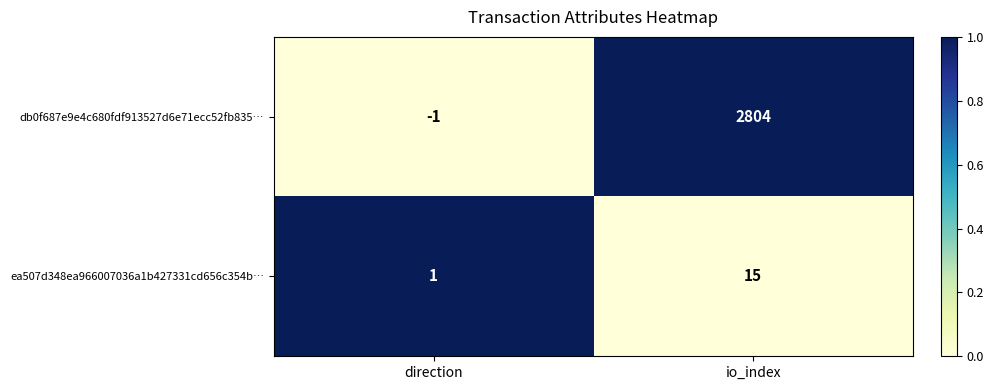

What is the difference between the maximum and minimum values in the ea507d348ea966007036a1b427331cd656c354b… series?

14